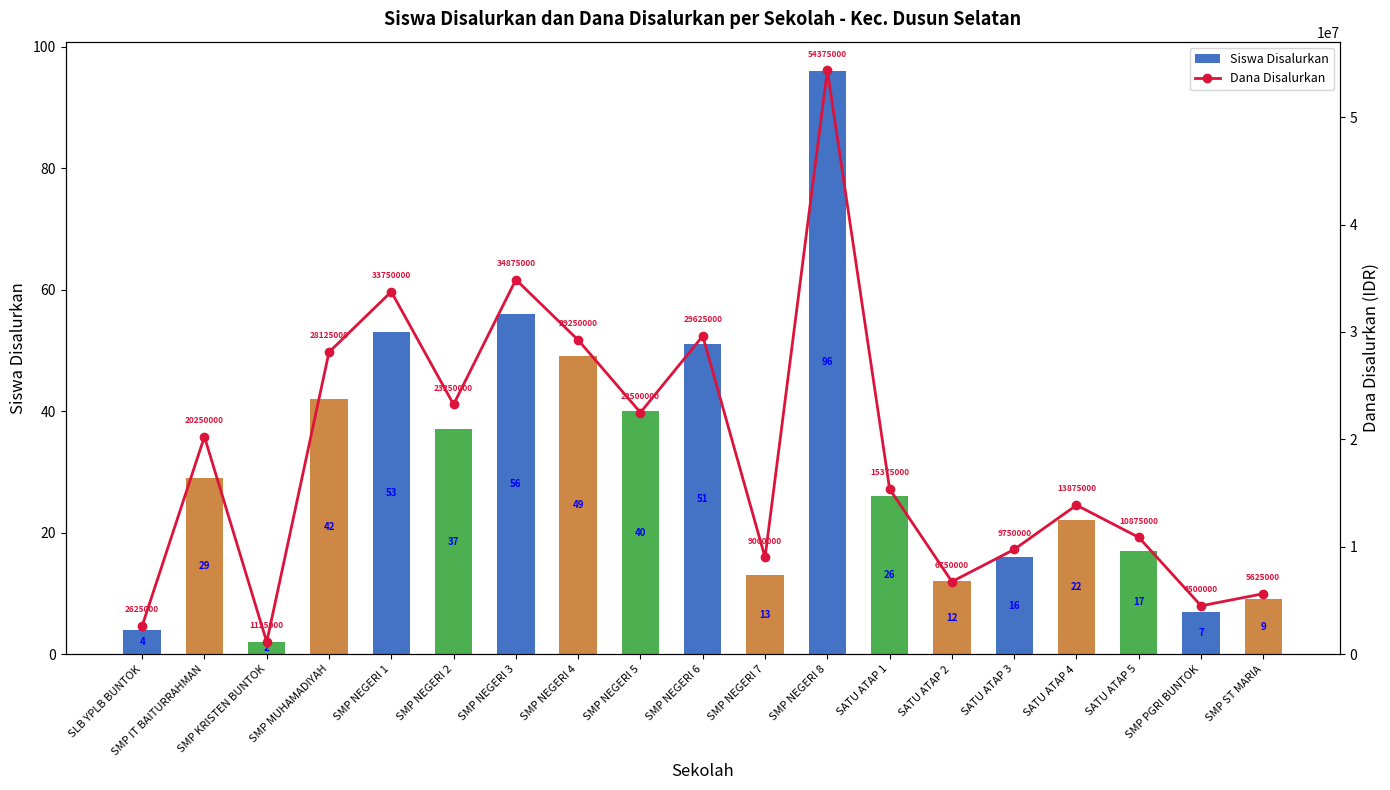

What is the difference between the Dana Disalurkan values at SMP NEGERI 6 and SMP NEGERI 5?

7125000